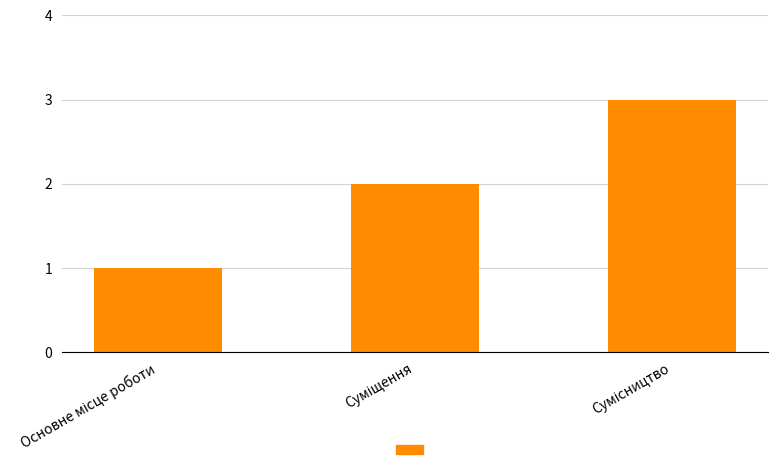

How many values are below 2?

1